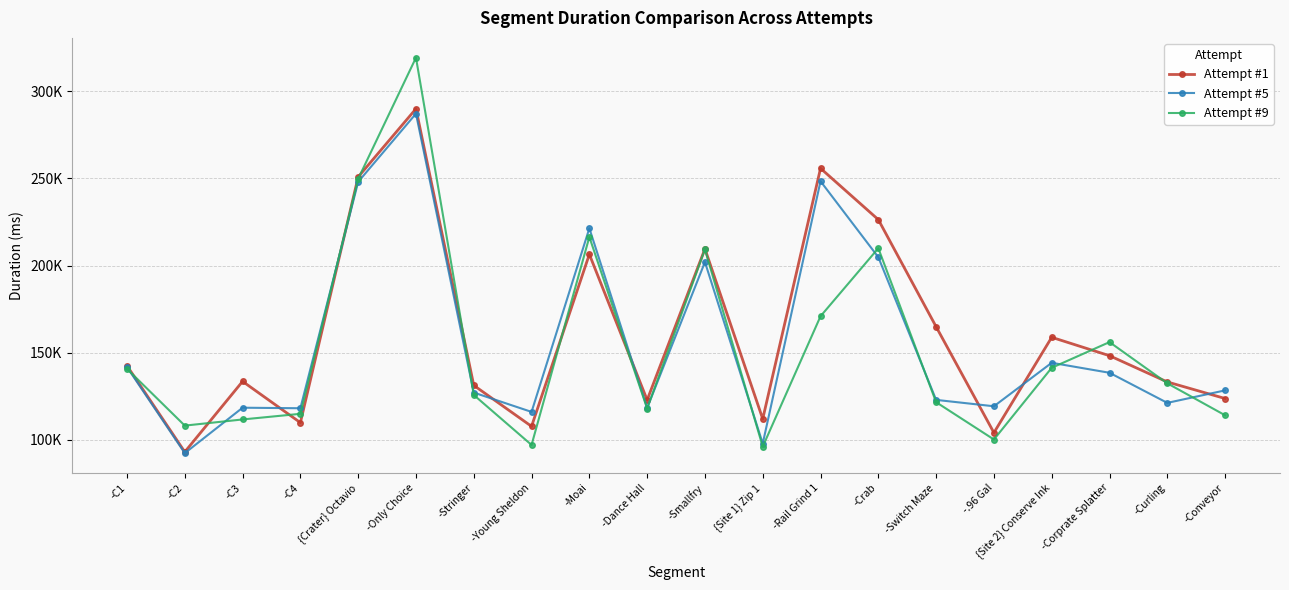

At which label does Attempt #9 reach its minimum?

{Site 1} Zip 1